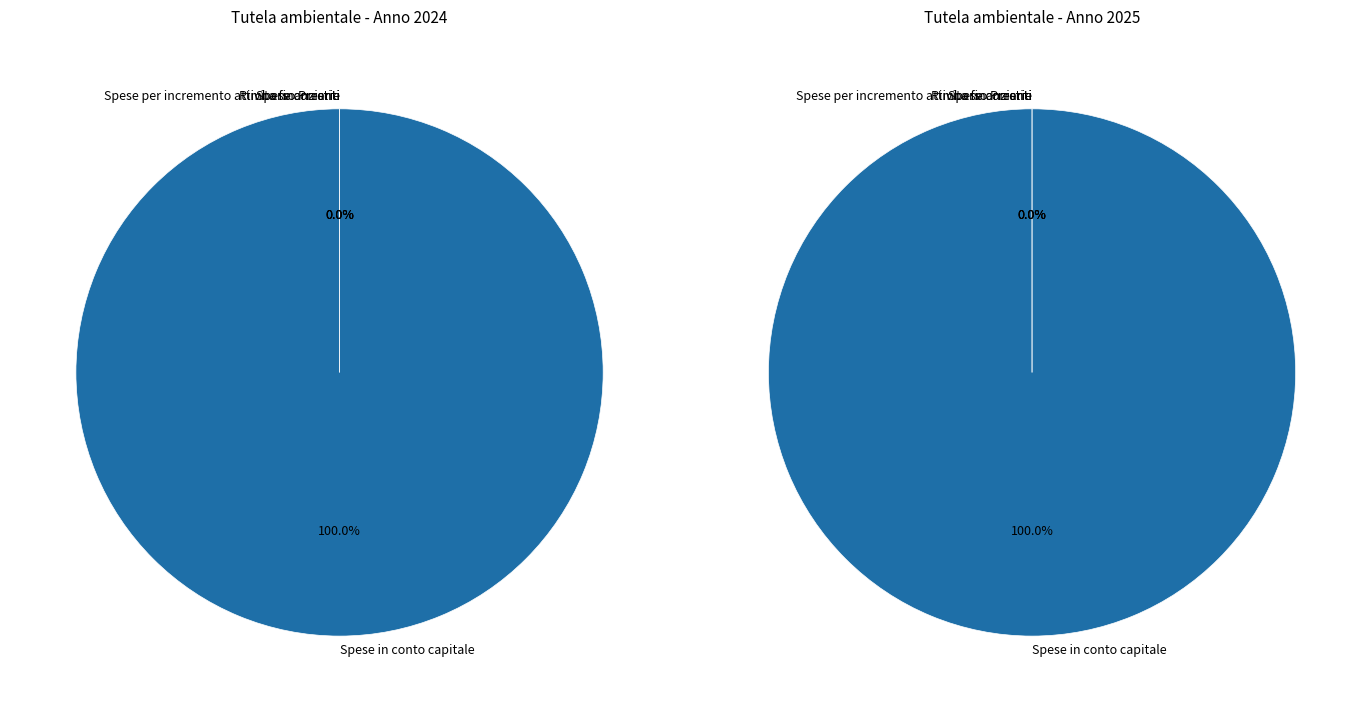

What portion of the pie excludes Rimborso Prestiti?

100.0%